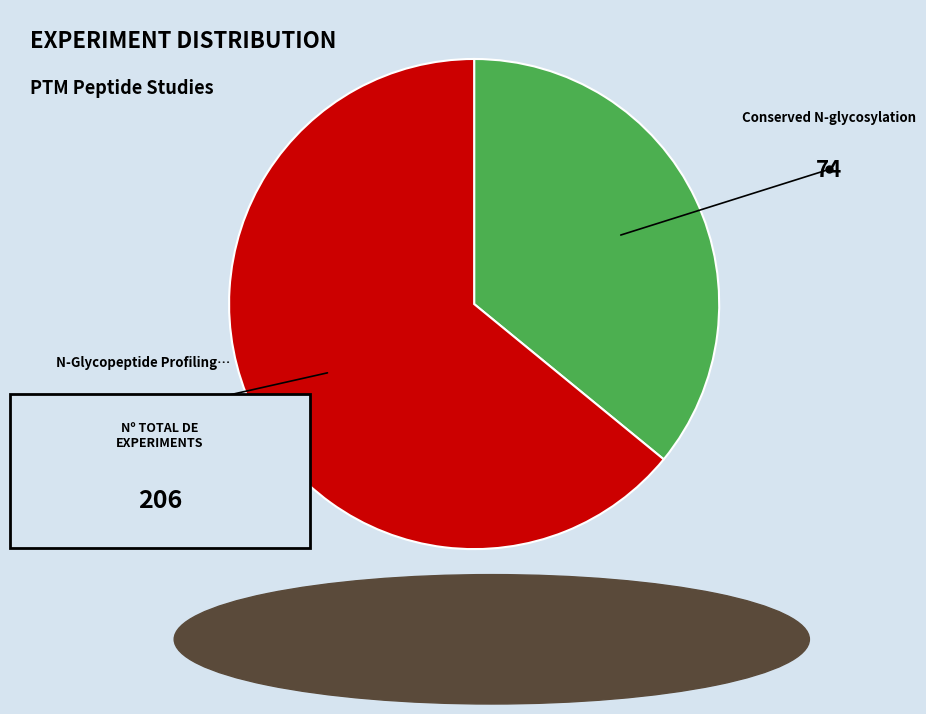

Is there a majority slice in this chart?

Yes